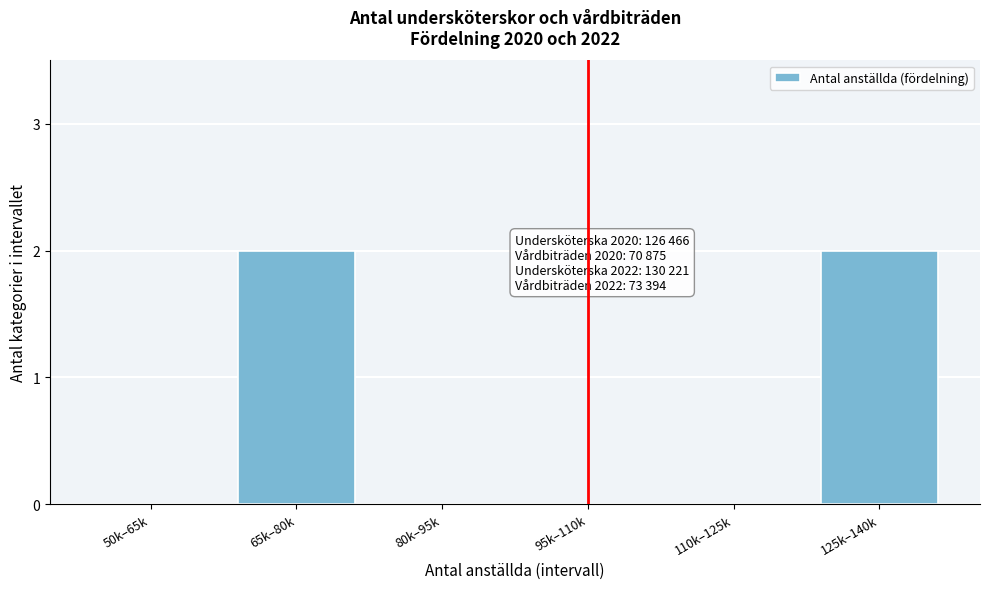

Reading left to right, list all the values displayed in this chart.

50k–65k=0	65k–80k=2	80k–95k=0	95k–110k=0	110k–125k=0	125k–140k=2